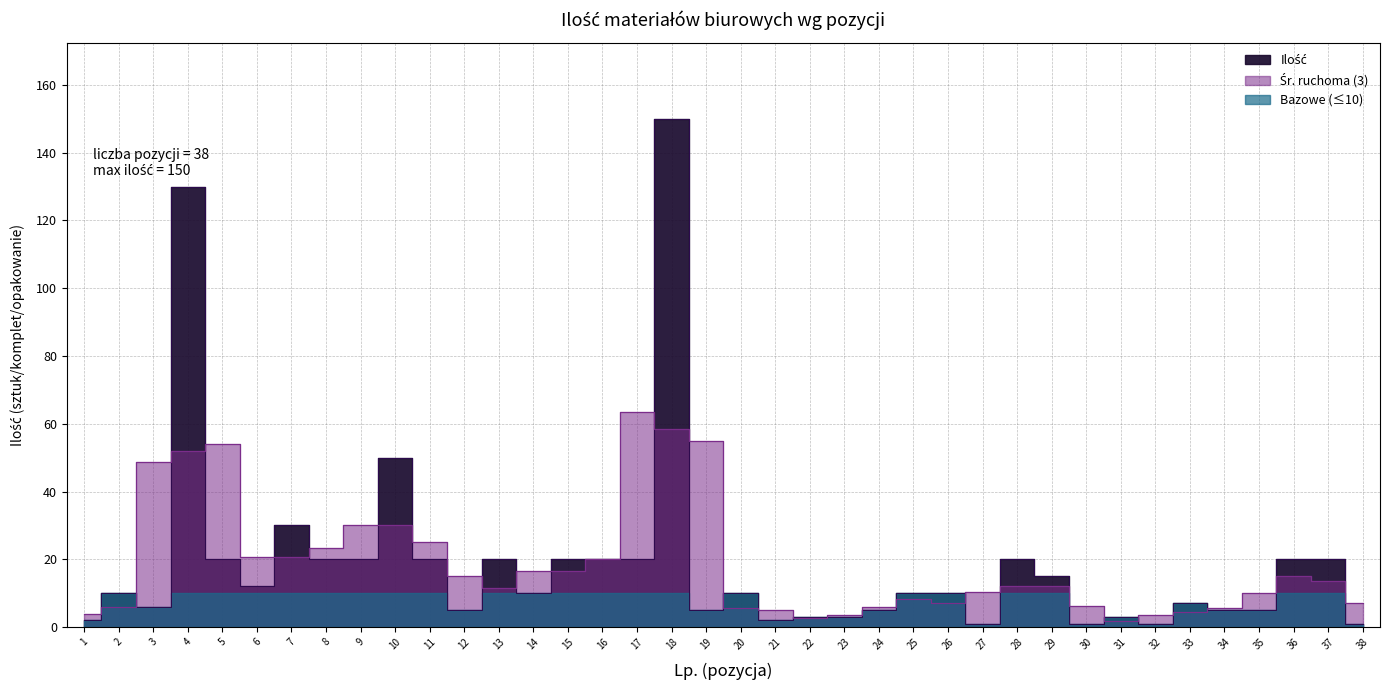

Reading left to right, what are all the values shown in this chart?

2	10	6	130	20	12	30	20	20	50	20	5	20	10	20	20	20	150	5	10	2	3	3	5	10	10	1	20	15	1	3	1	7	5	5	20	20	1